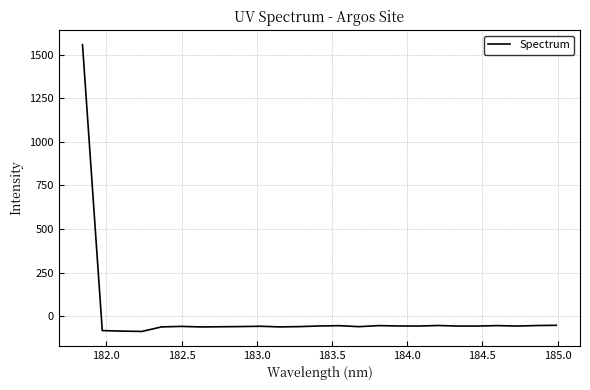

What is the minimum value shown in the chart?

-88.2